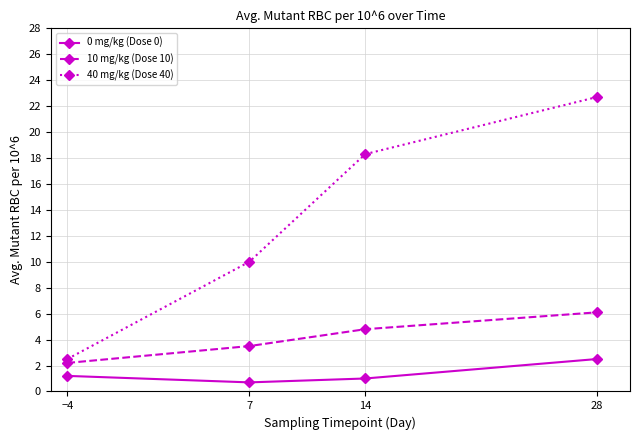

True or false: 0 mg/kg (Dose 0) and 40 mg/kg (Dose 40) intersect in this chart.

False